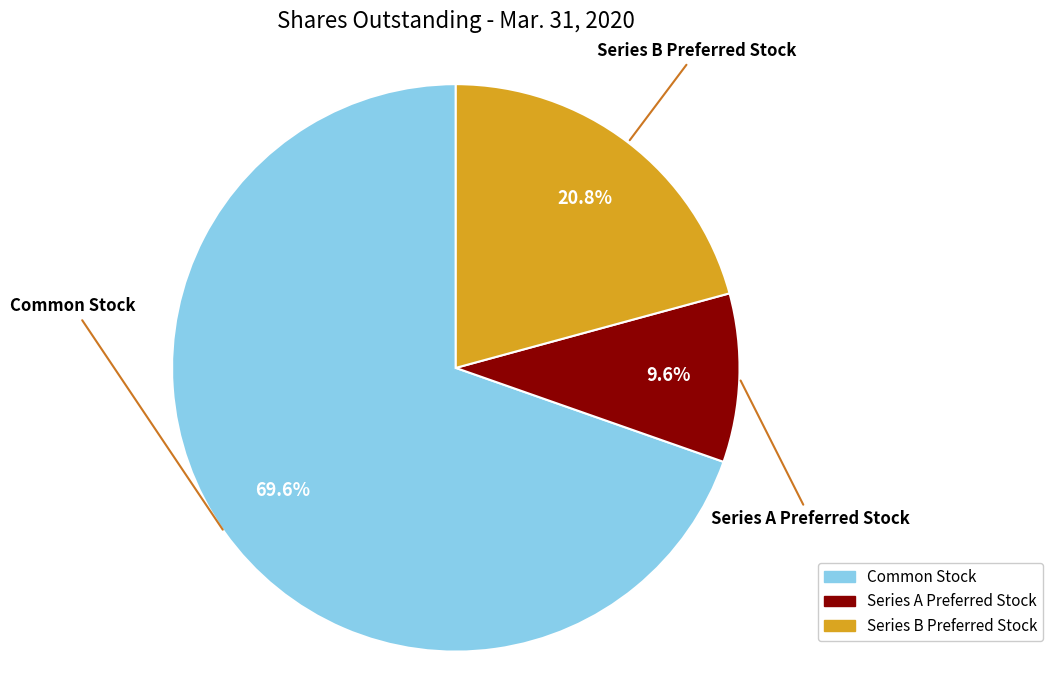

What percentage do Series A Preferred Stock and Common Stock together represent?

79.2%